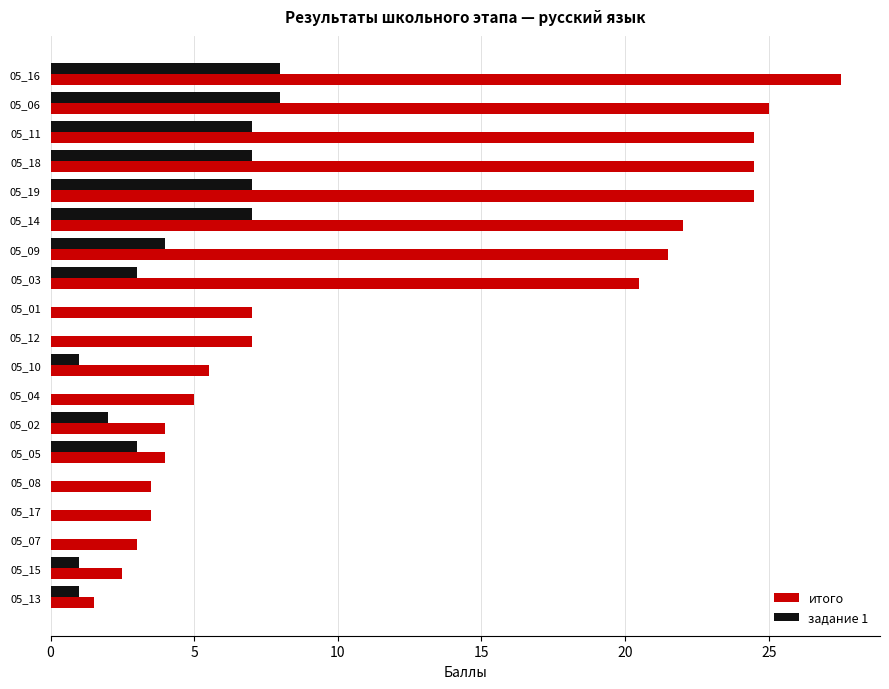

What is the sum of all итого values?

236.5